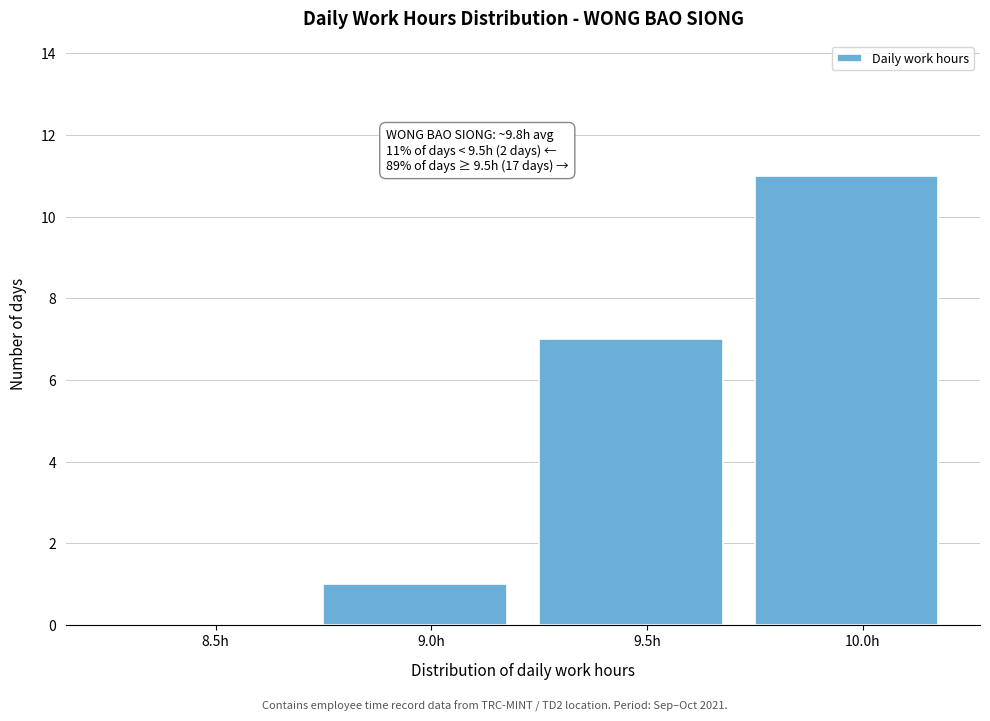

Over which range of the x-axis is the bar tallest?

9.75 to 10.25